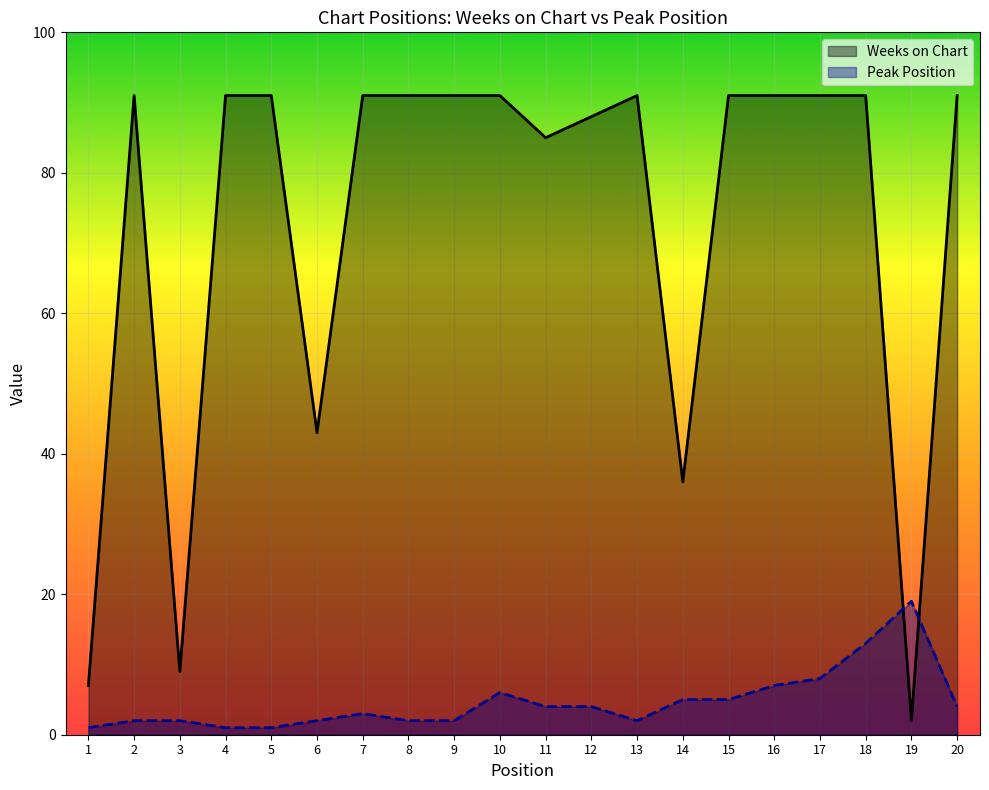

At how many categories does at least one series exceed 58?

15